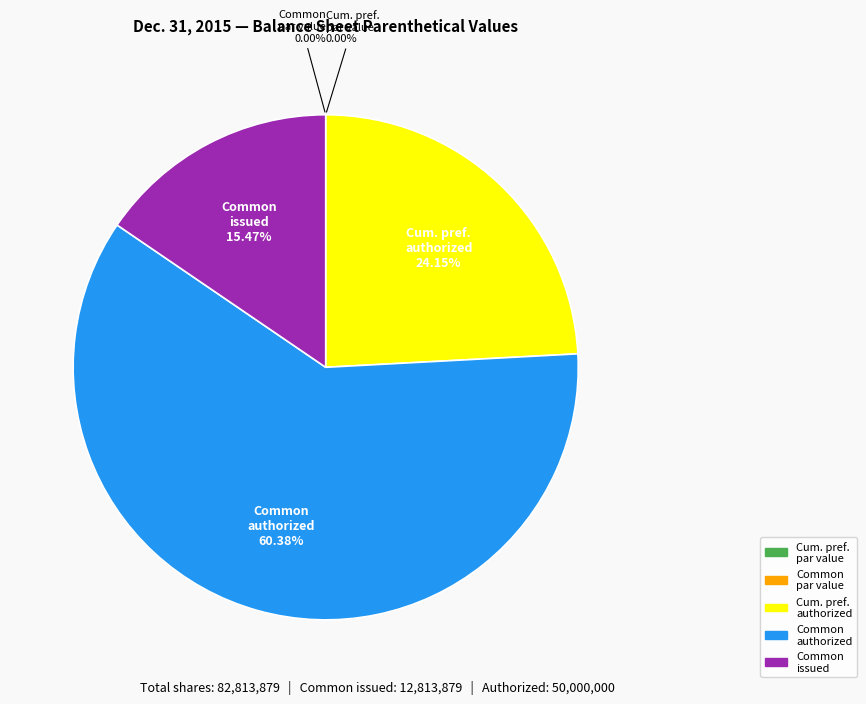

Combined, do Cumulative preferred stock shares issued and Common stock par value account for over 50%?

No